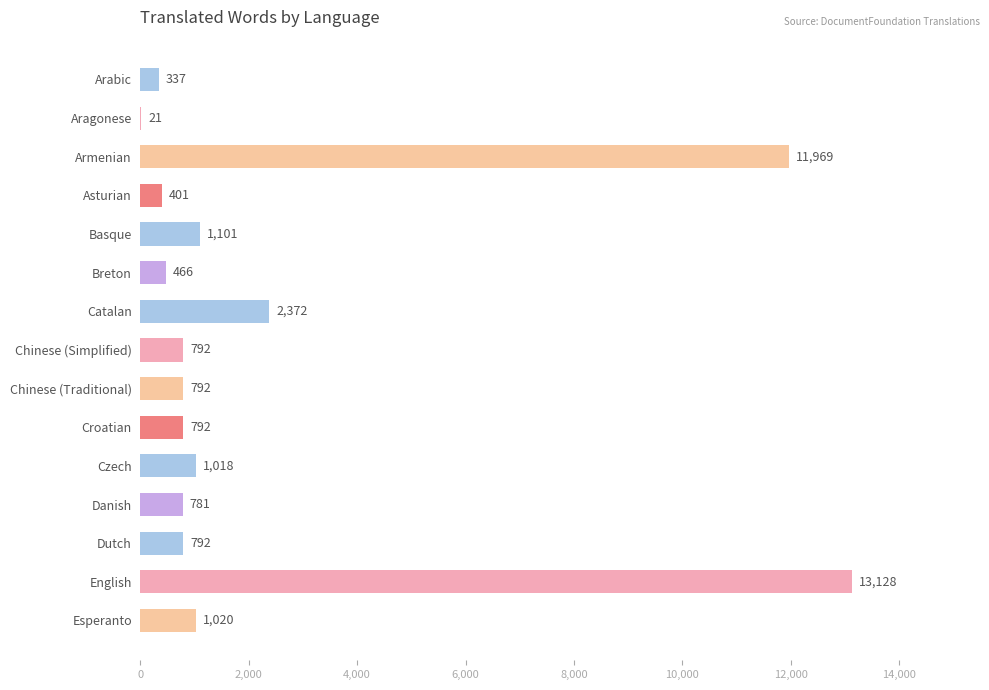

What is the greatest value displayed?

13128